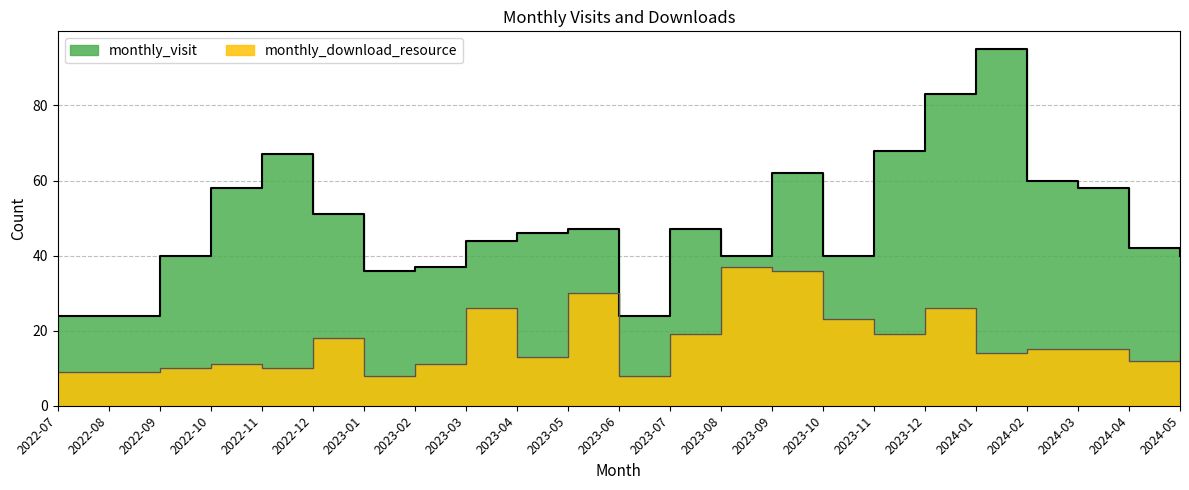

Does the chart display data point markers on the line(s)?

No